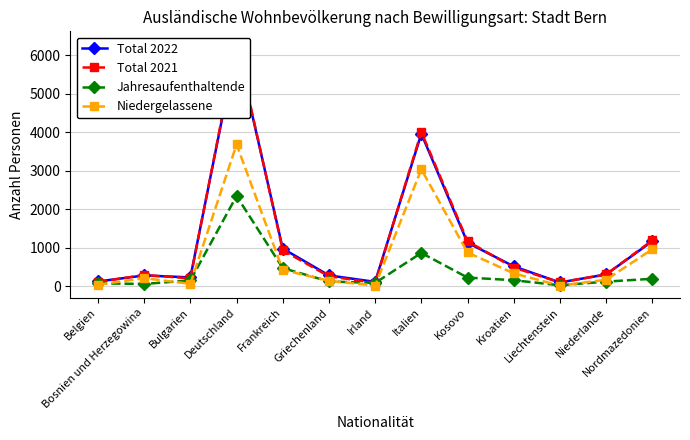

What is the difference between the maximum and minimum values in the Jahresaufenthaltende series?

2315